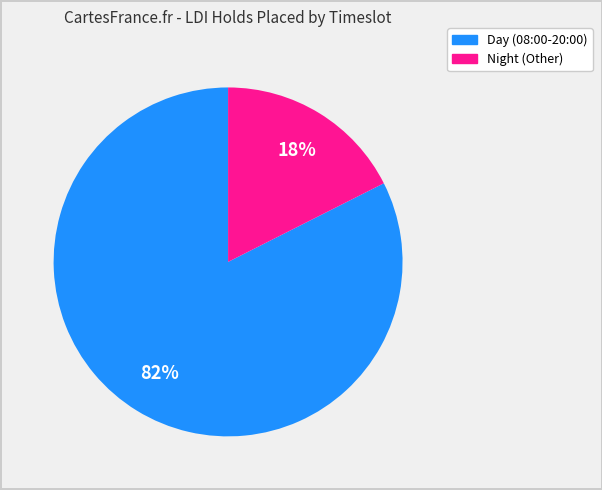

Count the number of slices in the pie.

2